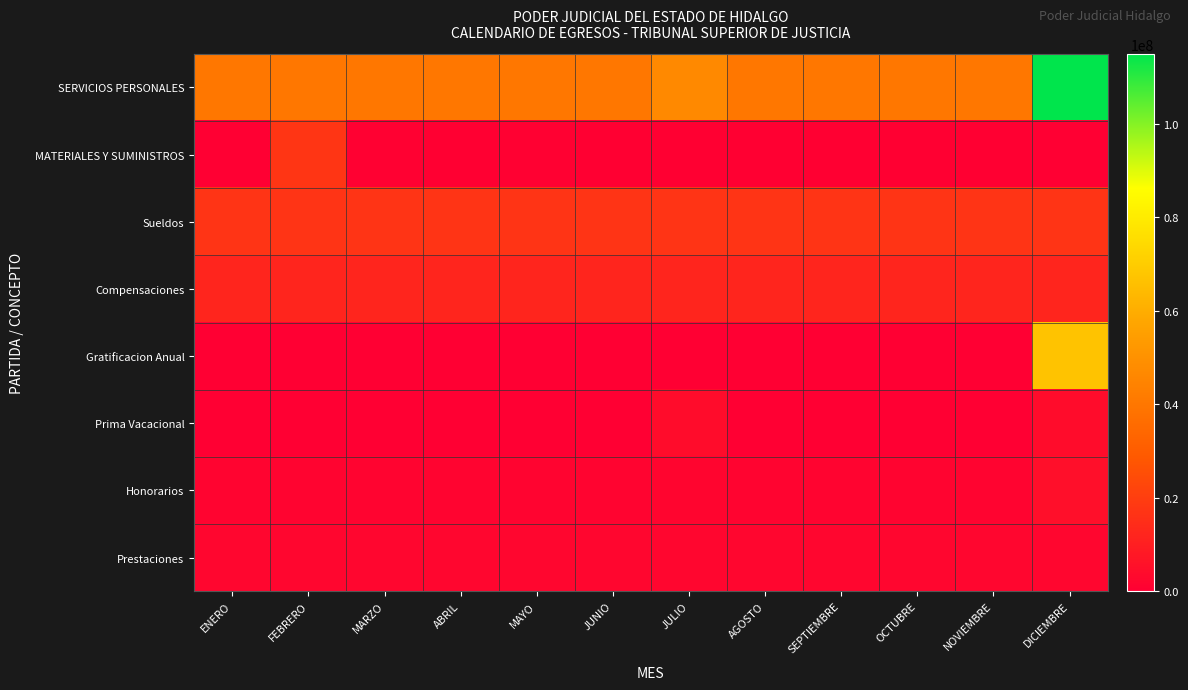

Rank the series at DICIEMBRE from highest to lowest value.

SERVICIOS PERSONALES, Gratificacion Anual, Sueldos, Compensaciones, Honorarios, Prima Vacacional, Prestaciones, MATERIALES Y SUMINISTROS